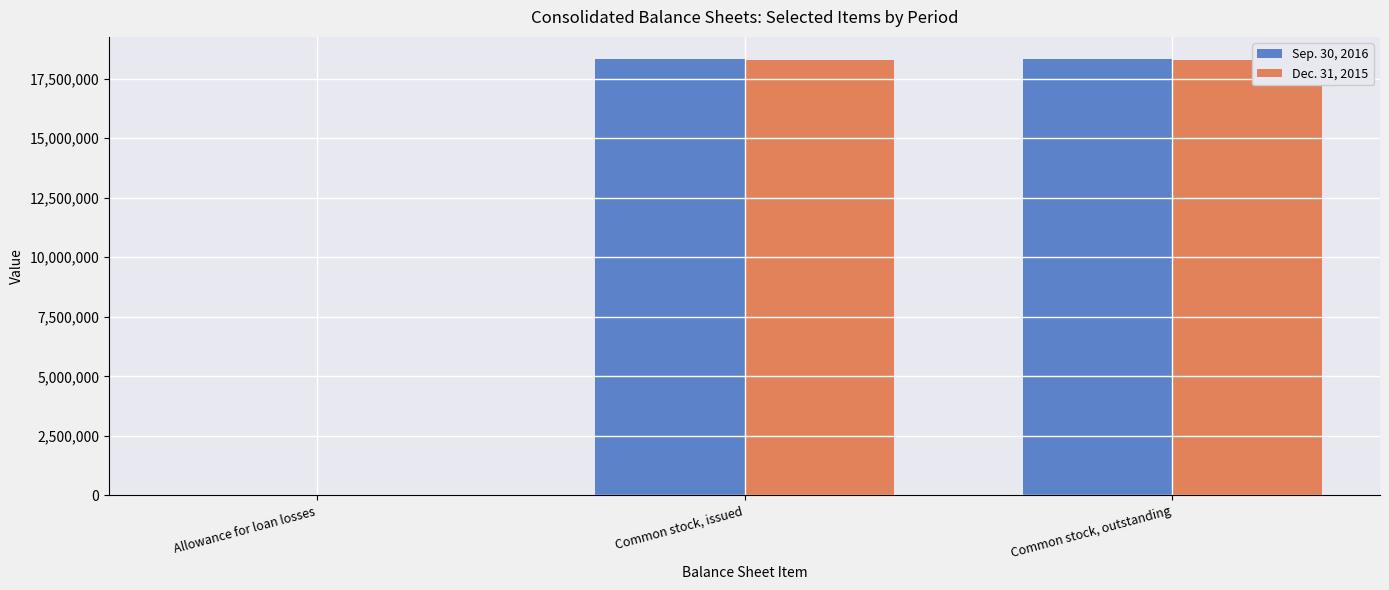

The value of Dec. 31, 2015 at Common stock, issued is 18267747. True or false?

True